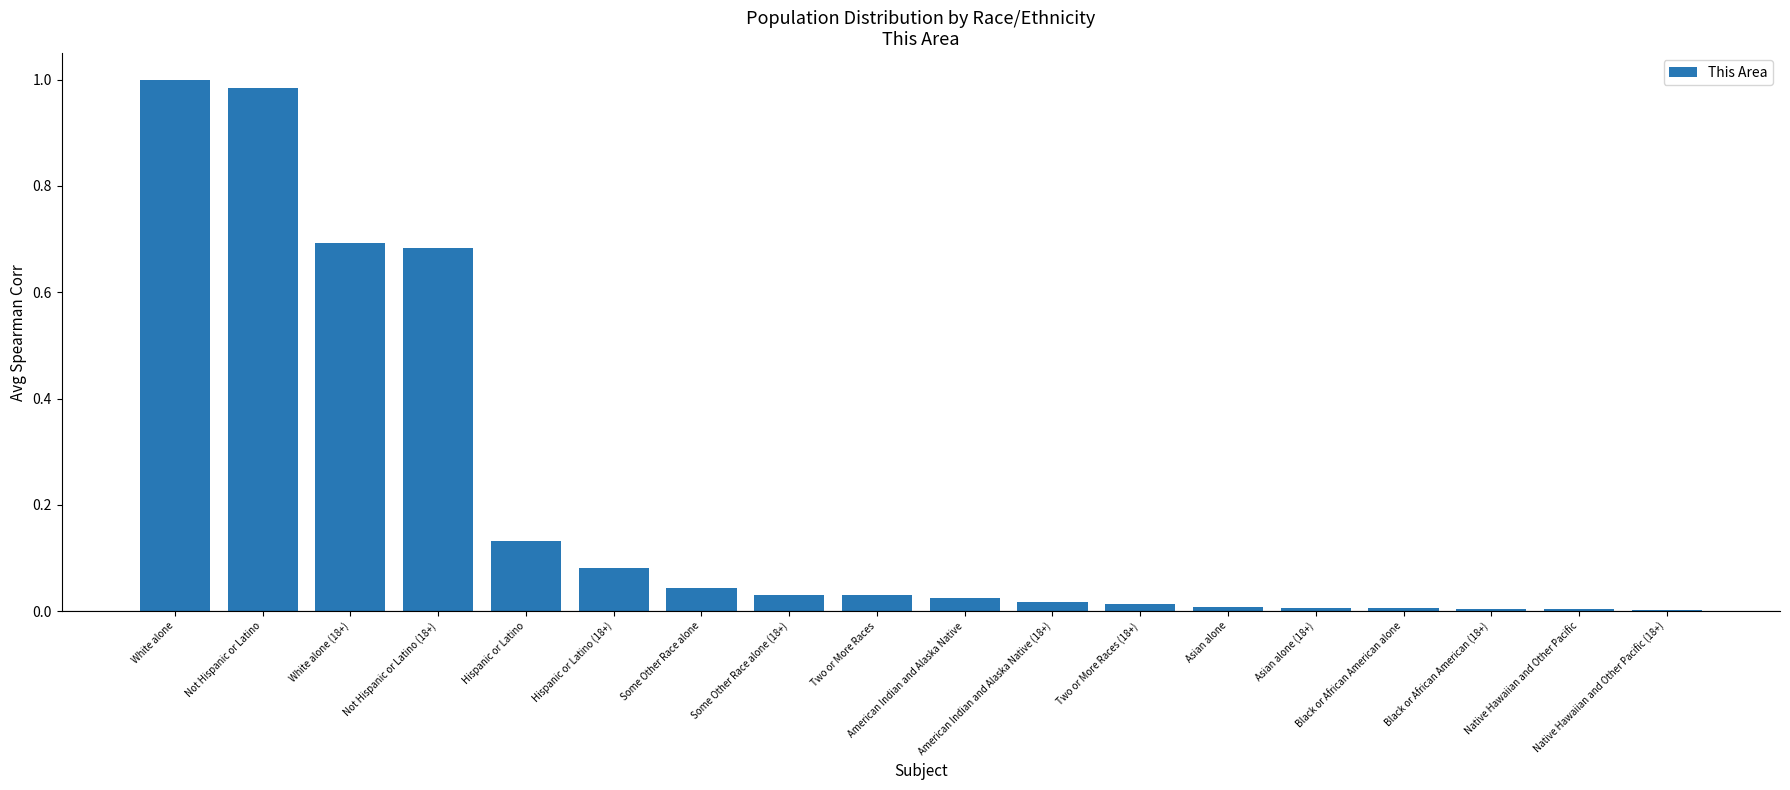

What is the sum of all values?

3.8